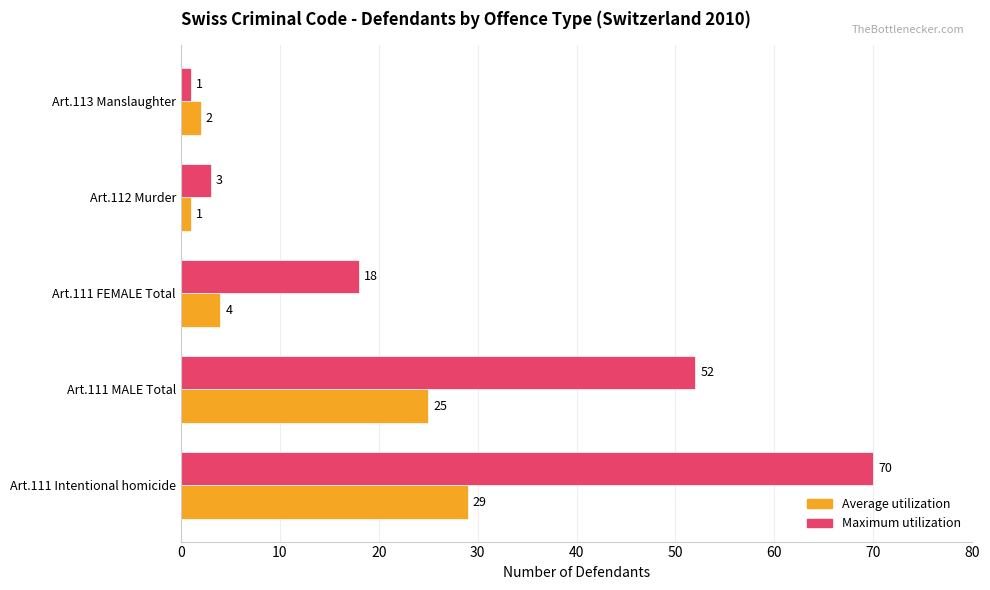

At which label does Average utilization reach its minimum?

Art.112 Murder